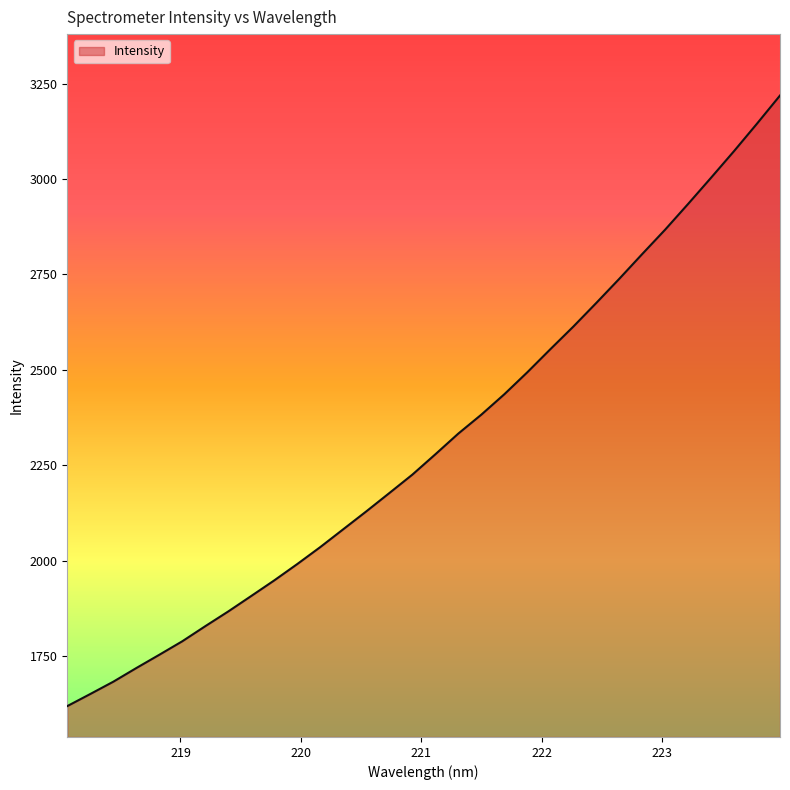

What is the difference between the maximum and minimum values?

1600.4